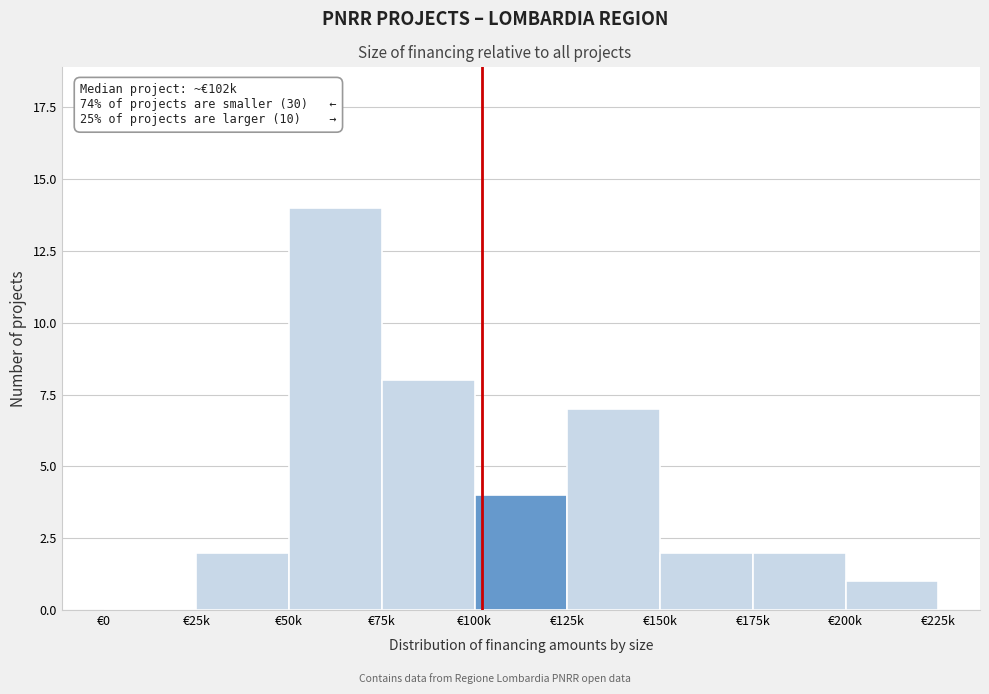

Reading right to left, list all the values displayed in this chart.

€200k=1	€175k=2	€150k=2	€125k=7	€100k=4	€75k=8	€50k=14	€25k=2	€0=0